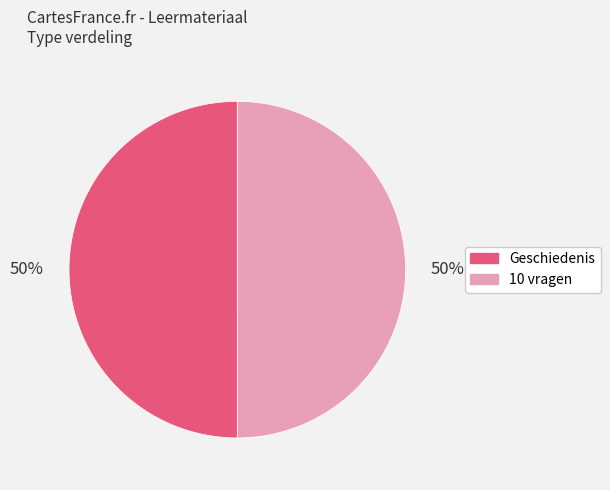

To the nearest percent, what portion does Geschiedenis represent?

50%